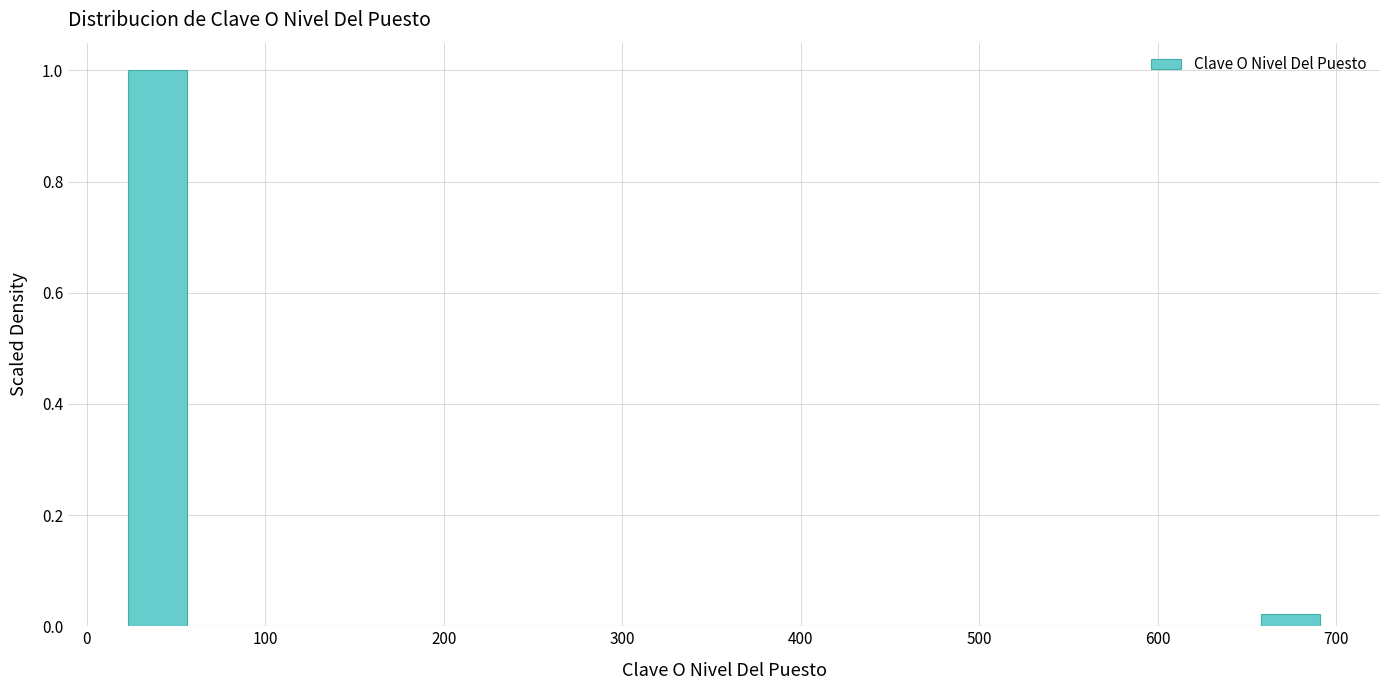

Around what value on the x-axis is the tallest bar? Give the approximate position of its centre, as read against the axis.

40